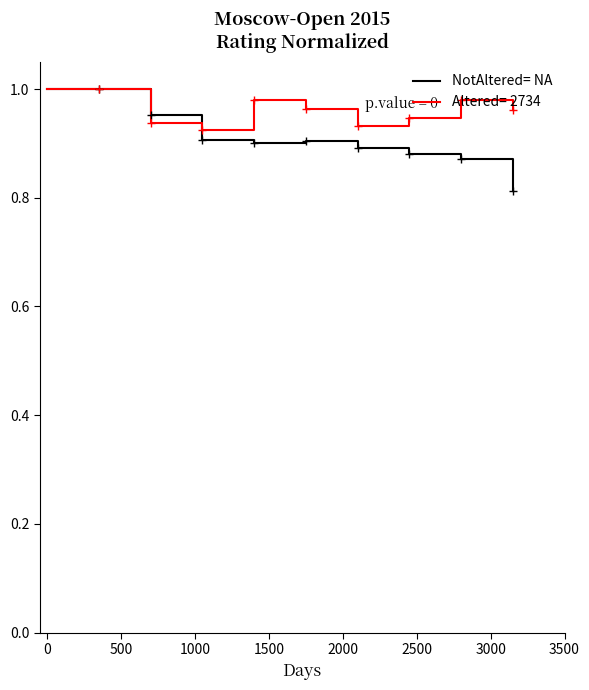

Which series has the largest range (max minus min)?

NotAltered= NA